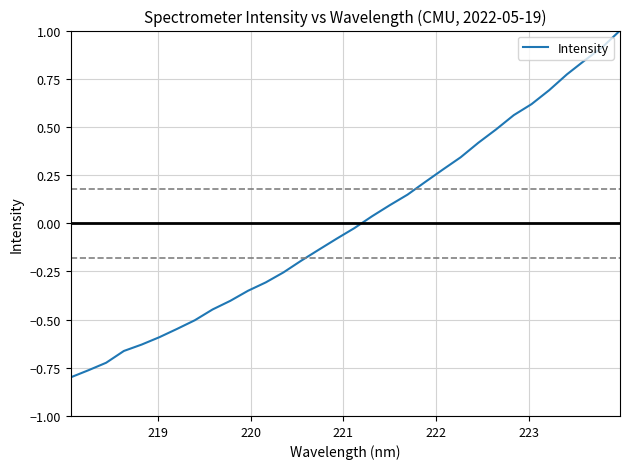

How many categories are shown in the chart?

32